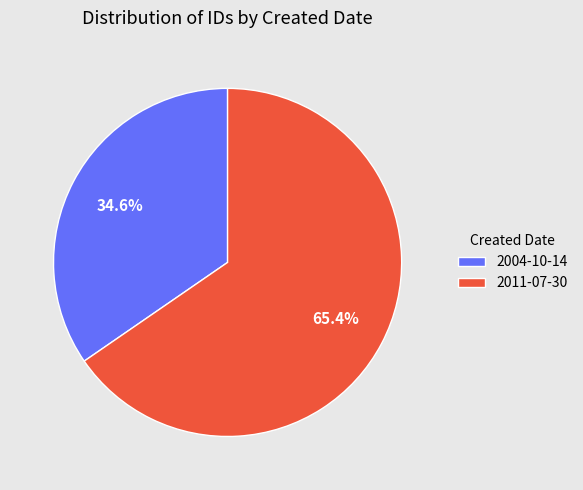

Which category has the smallest portion of the pie?

2004-10-14